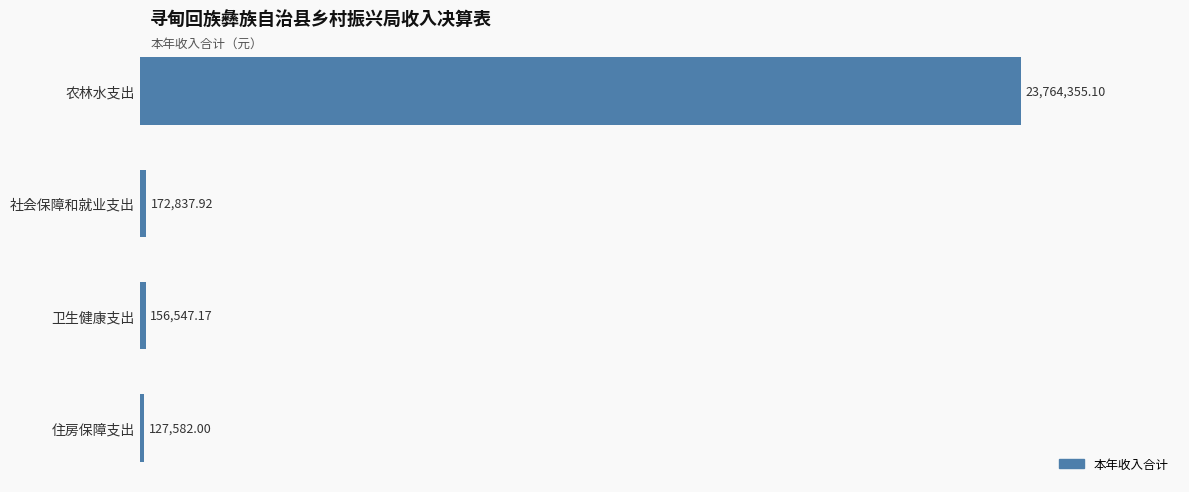

Does the chart contain any negative values?

No